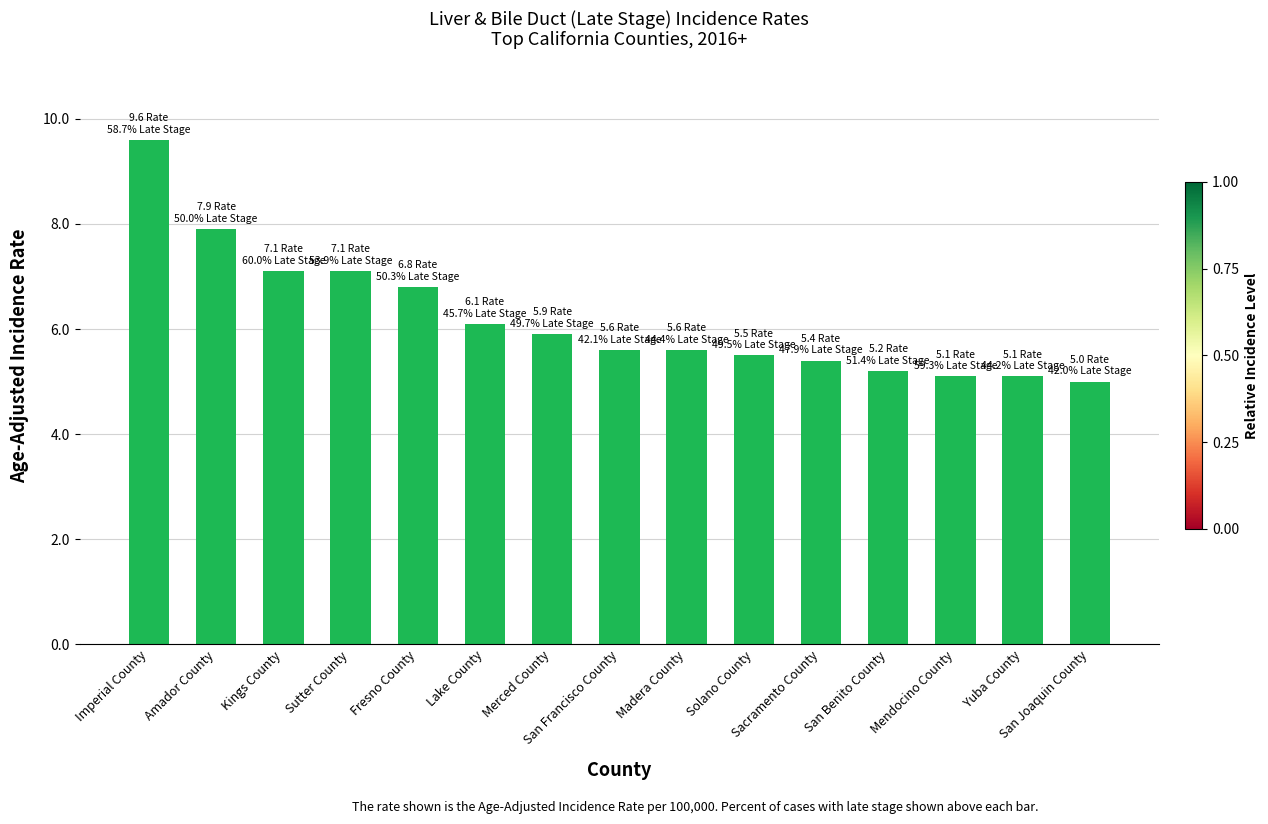

Is it true that the value at Fresno County is 6.8?

True